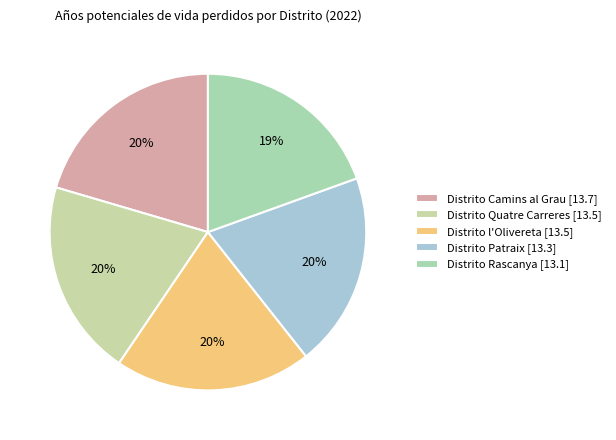

To the nearest percent, what percentage of the pie is Distrito l'Olivereta?

20%